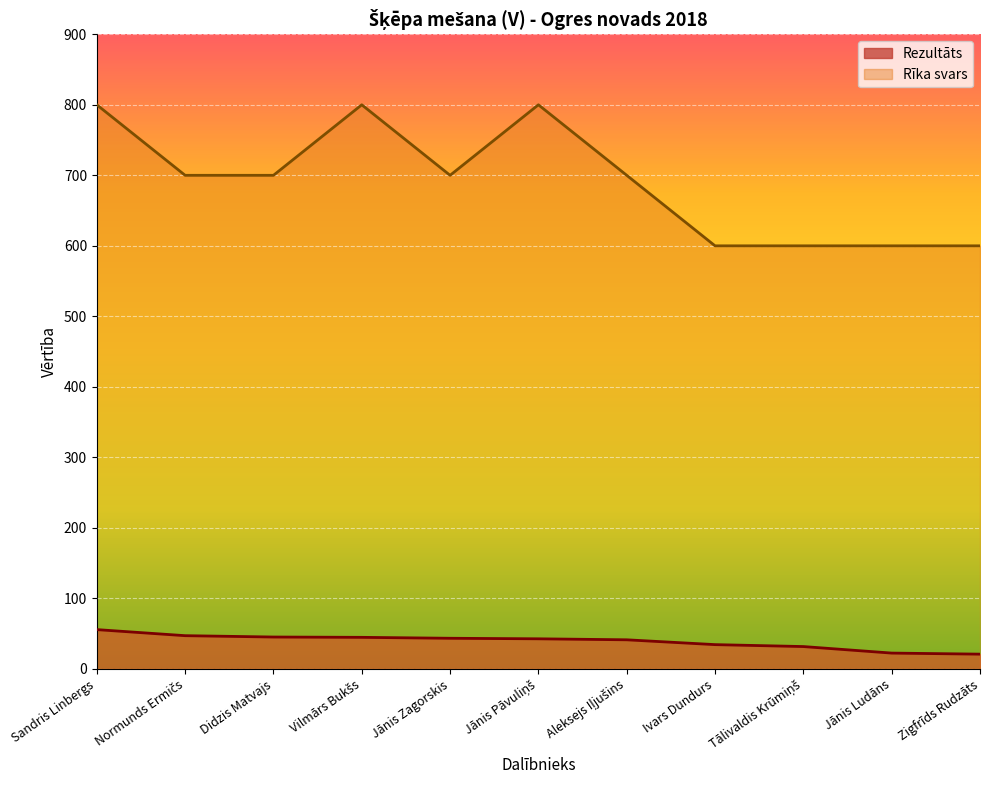

What is the greatest value displayed?

800.0